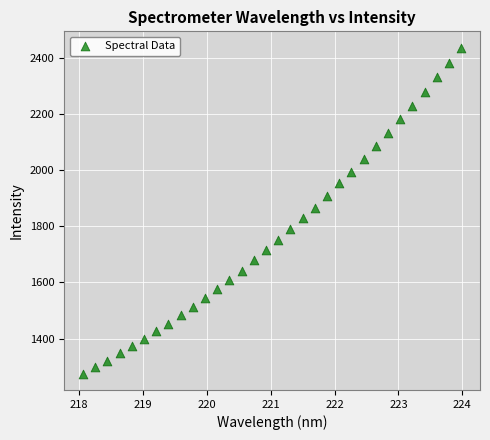

What is the range of Y values (max minus min)?

1159.7